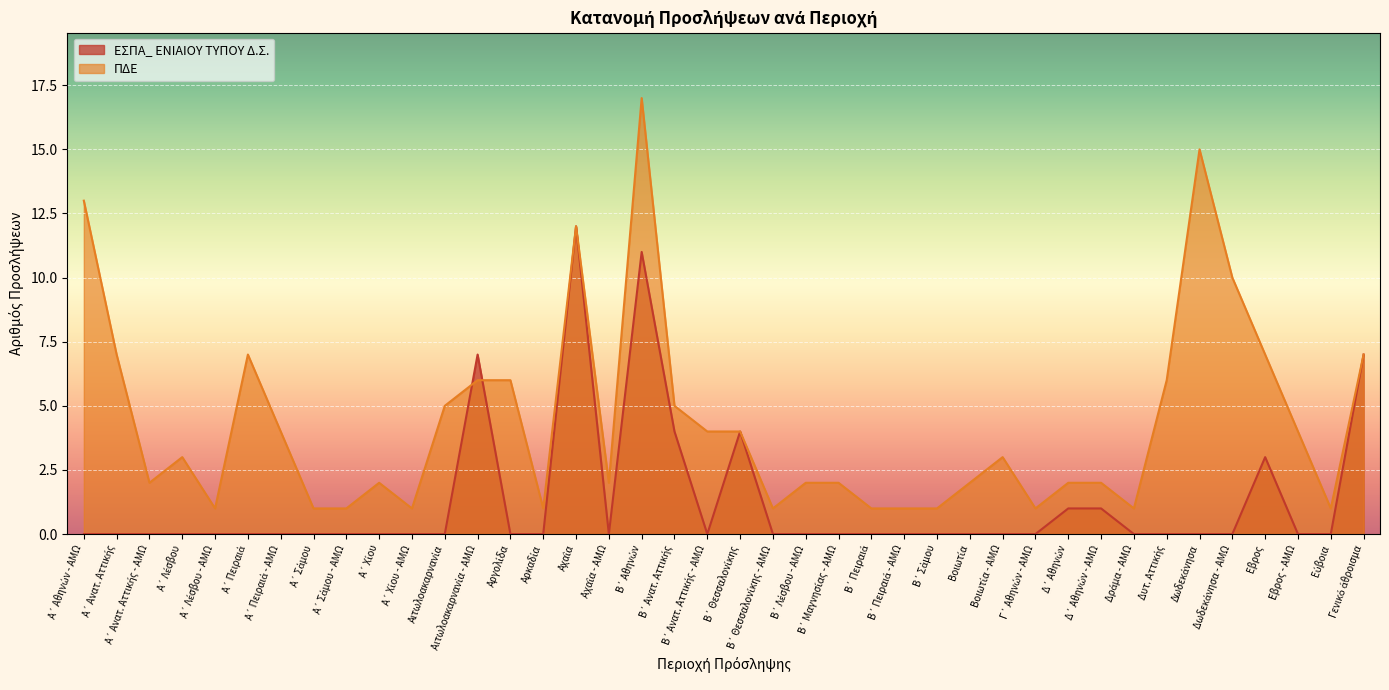

Reading left to right, transcribe all the data shown in this chart.

ΕΣΠΑ_ ΕΝΙΑΙΟΥ ΤΥΠΟΥ Δ.Σ.: 0	0	0	0	0	0	0	0	0	0	0	0	7	0	0	12	0	11	4	0	4	0	0	0	0	0	0	0	0	0	1	1	0	0	0	0	3	0	0	7
ΠΔΕ: 13	7	2	3	1	7	4	1	1	2	1	5	6	6	1	12	2	17	5	4	4	1	2	2	1	1	1	2	3	1	2	2	1	6	15	10	7	4	1	7